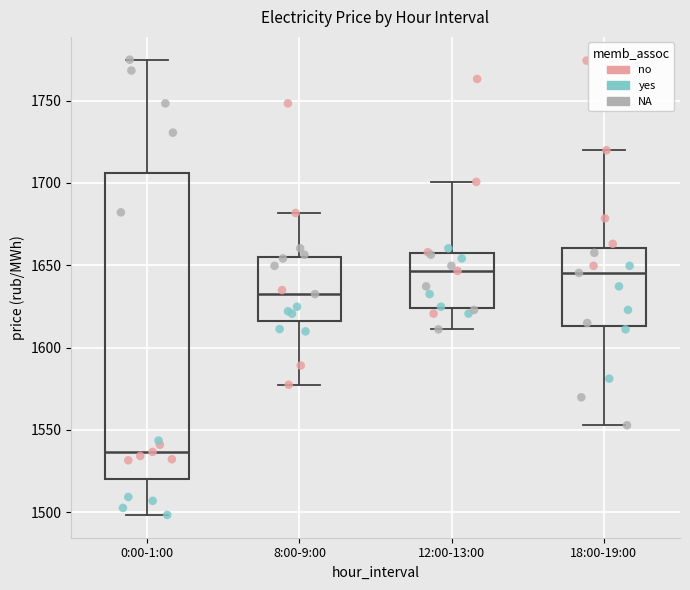

Where is the lower edge of the box for 8:00-9:00 on the y-axis? The values are not printed on the chart, so give them approximately, as read against the axis.

1615